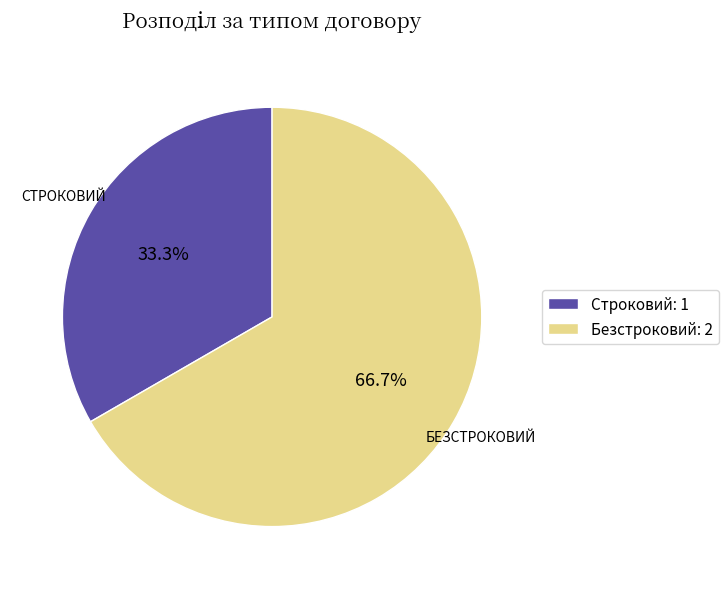

Is the sum of Строковий and Безстроковий greater than half?

Yes